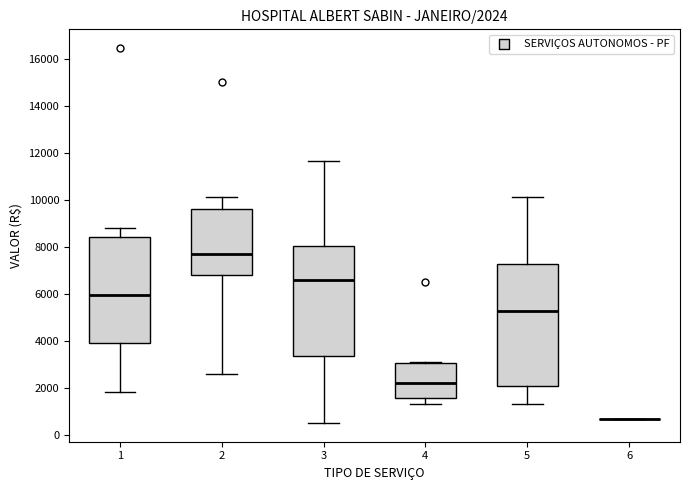

Which box is the tallest, from its lower edge to its upper edge?

5